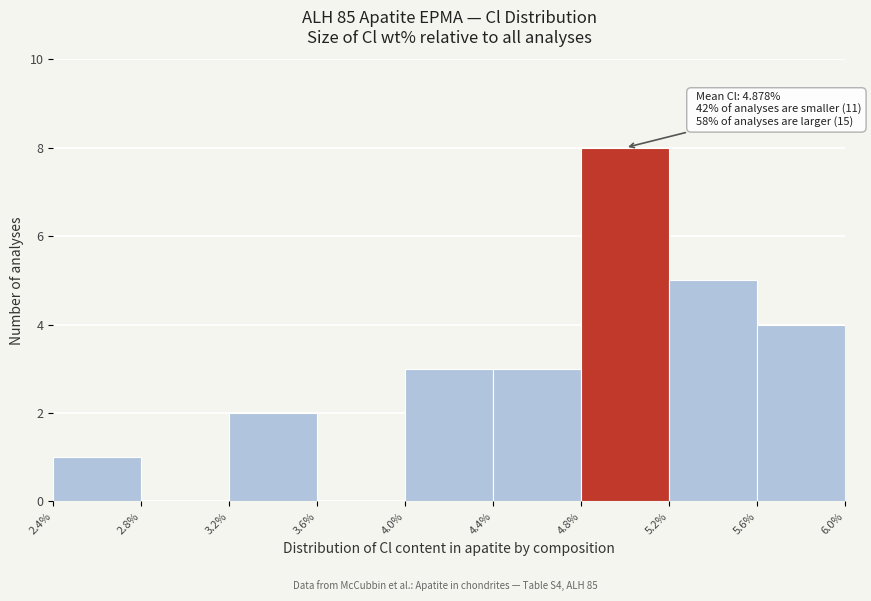

Which range on the x-axis has the tallest bar?

4.8% to 5.2%